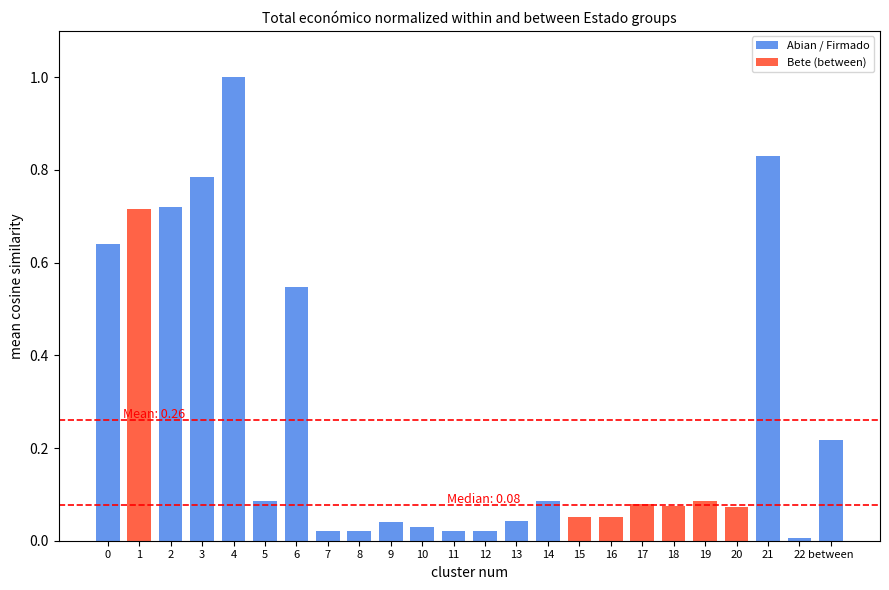

Does the chart contain any negative values?

No